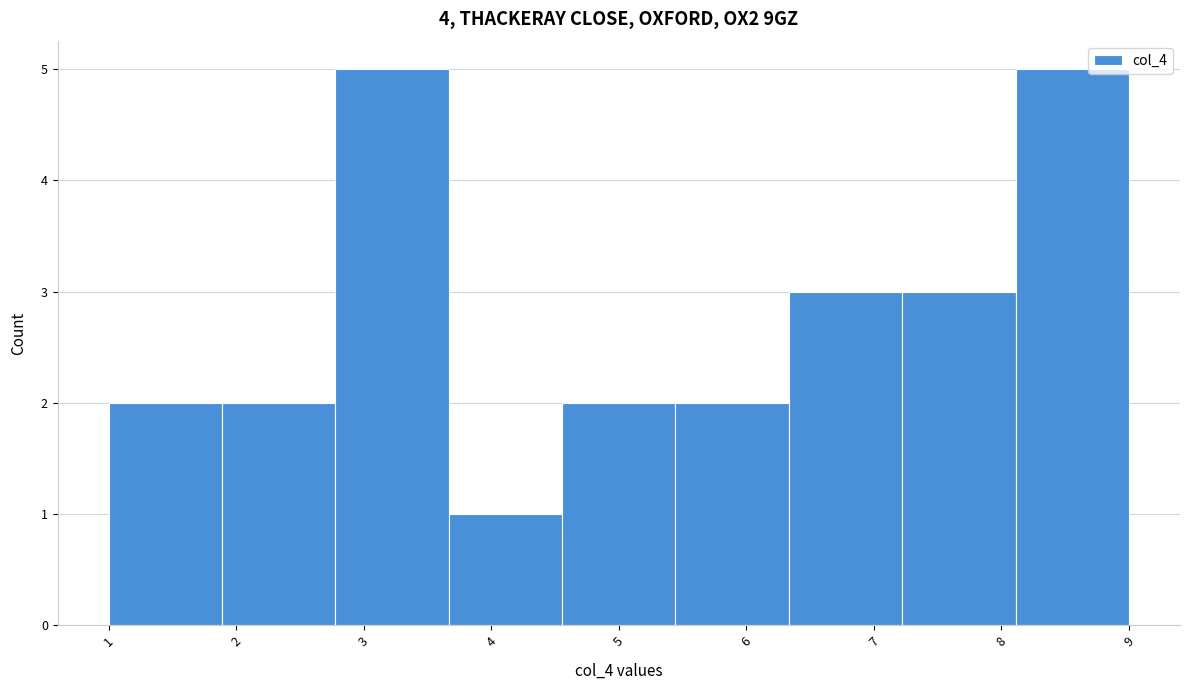

Reading left to right, transcribe this chart: for each bar, give the range it covers on the x-axis and its height. Neither the bar edges nor the heights are printed on the chart, so give them approximately, as read against the axes.

1.0 to 1.9: 2
1.9 to 2.8: 2
2.8 to 3.7: 5
3.7 to 4.6: 1
4.6 to 5.4: 2
5.4 to 6.3: 2
6.3 to 7.2: 3
7.2 to 8.1: 3
8.1 to 9.0: 5